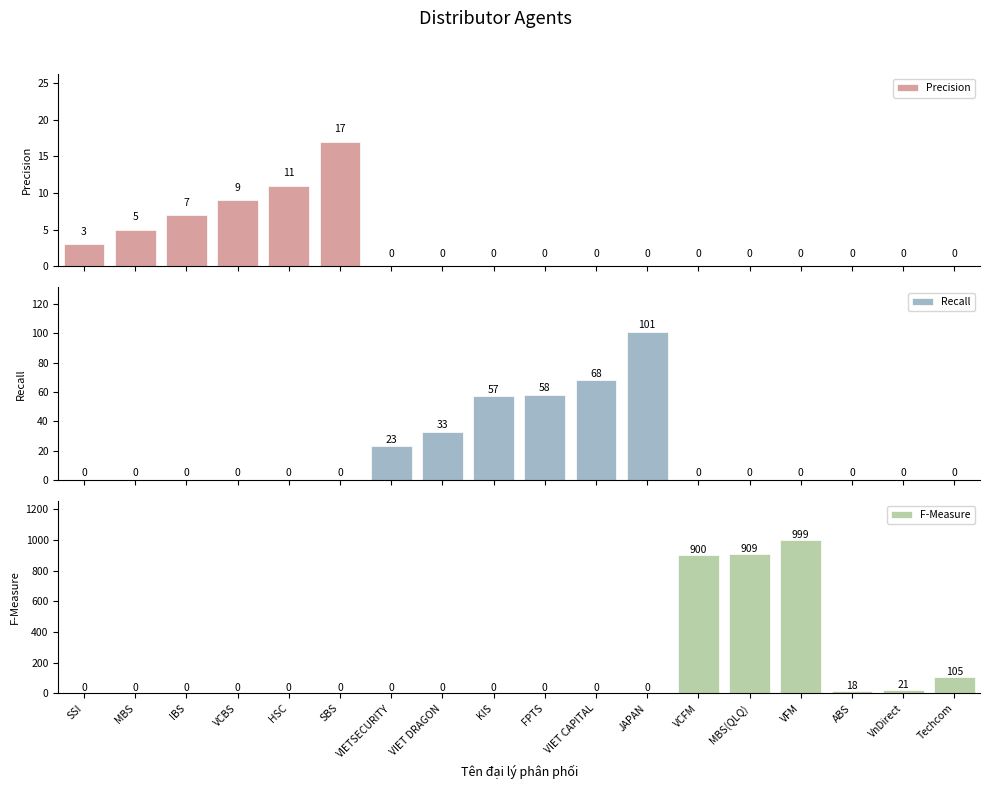

Is it true that Recall equals 0 at ABS?

True